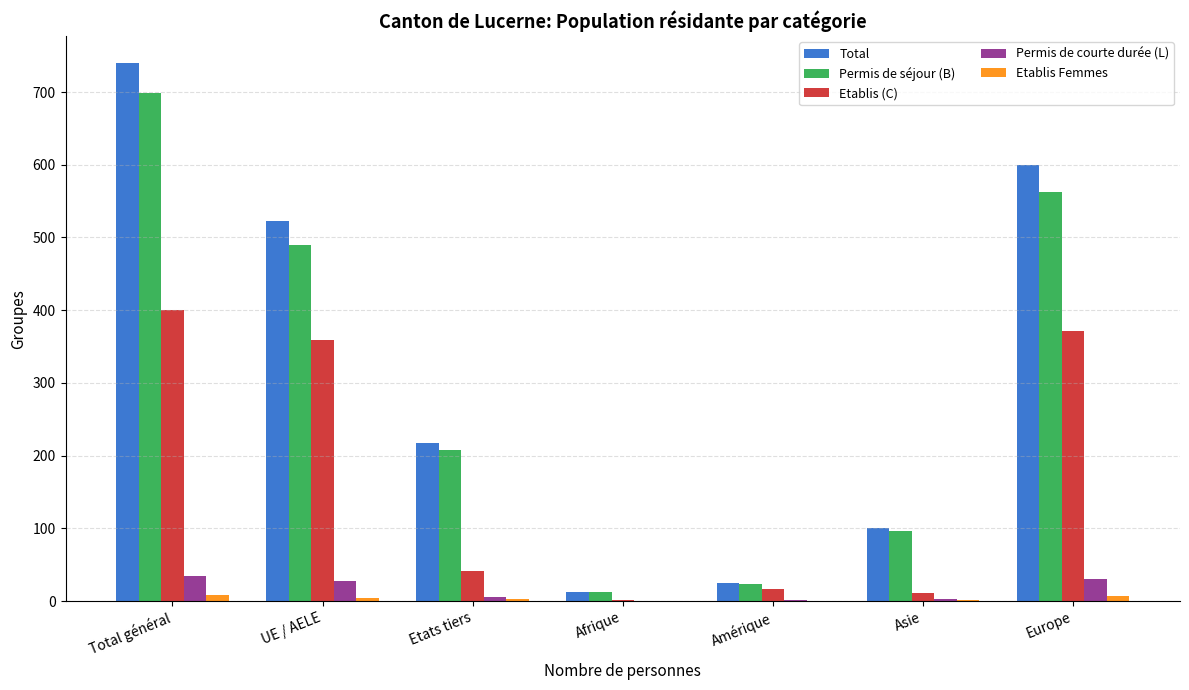

Is the value of Permis de courte durée (L) at Asie greater than the value of Permis de séjour (B) at Amérique?

No